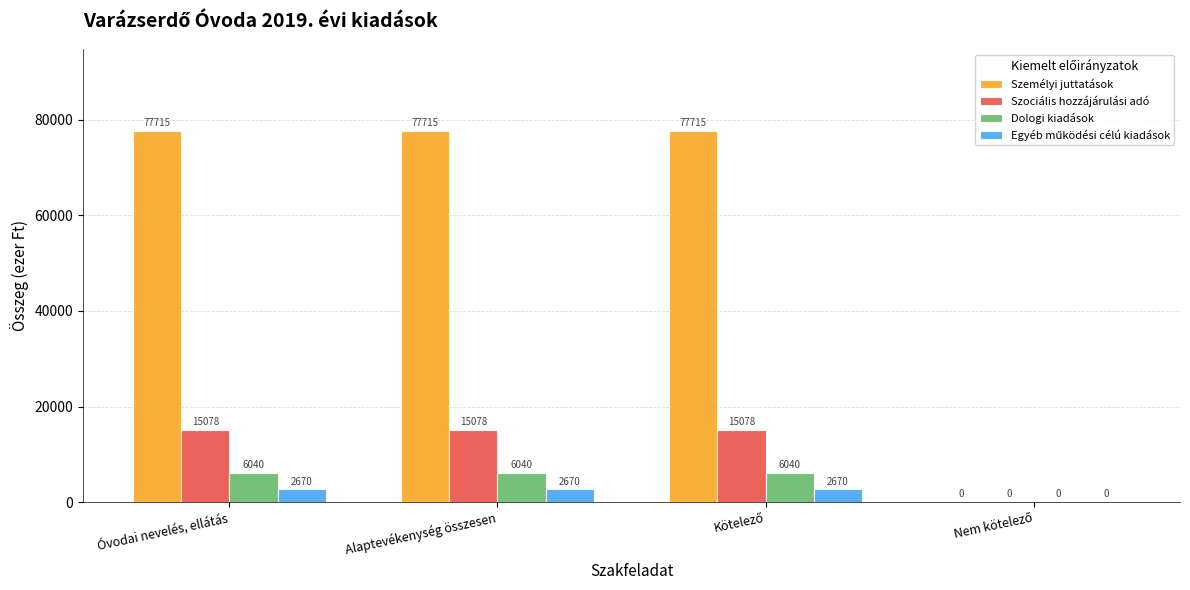

Where does the Személyi juttatások series first go above 77715?

Óvodai nevelés, ellátás